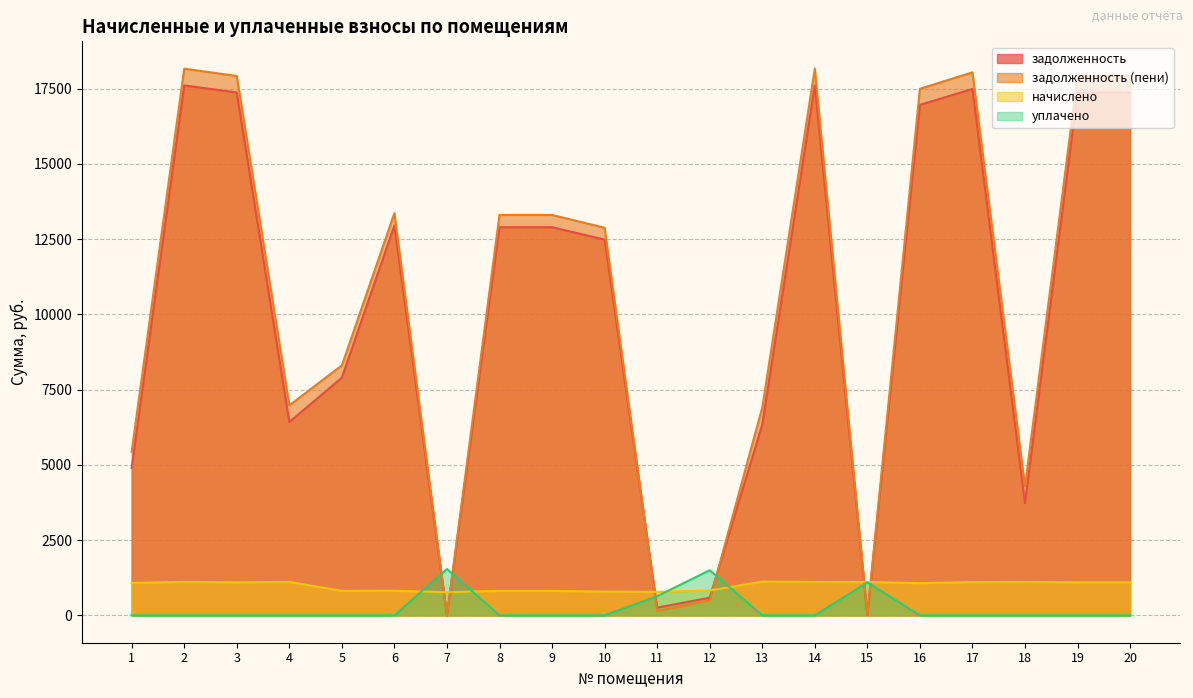

Reading left to right, transcribe all the data shown in this chart.

задолженность: 4903.1	17609.7	17374.4	6424.8	7898.4	12957.1	0.0	12898.4	12898.4	12486.0	255.6	588.0	6340.6	17610.1	13.2	16962.0	17492.2	3730.1	17374.4	17374.4
задолженность (пени): 5442.4	18165.8	17923.1	6981.0	8305.7	13366.3	0.0	13305.7	13305.7	12880.3	140.5	500.9	6902.4	18166.2	18.4	17497.7	18044.6	4286.2	17923.1	17923.1
начислено: 1078.8	1112.3	1097.4	1112.3	814.7	818.4	770.0	814.7	814.7	788.6	781.2	825.8	1123.4	1112.3	1108.6	1071.4	1104.8	1112.3	1097.4	1097.4
уплачено: 0.0	0.0	0.0	0.0	0.0	0.0	1540.0	0.0	0.0	0.0	638.6	1500.0	0.0	0.0	1096.0	0.0	0.0	0.0	0.0	0.0